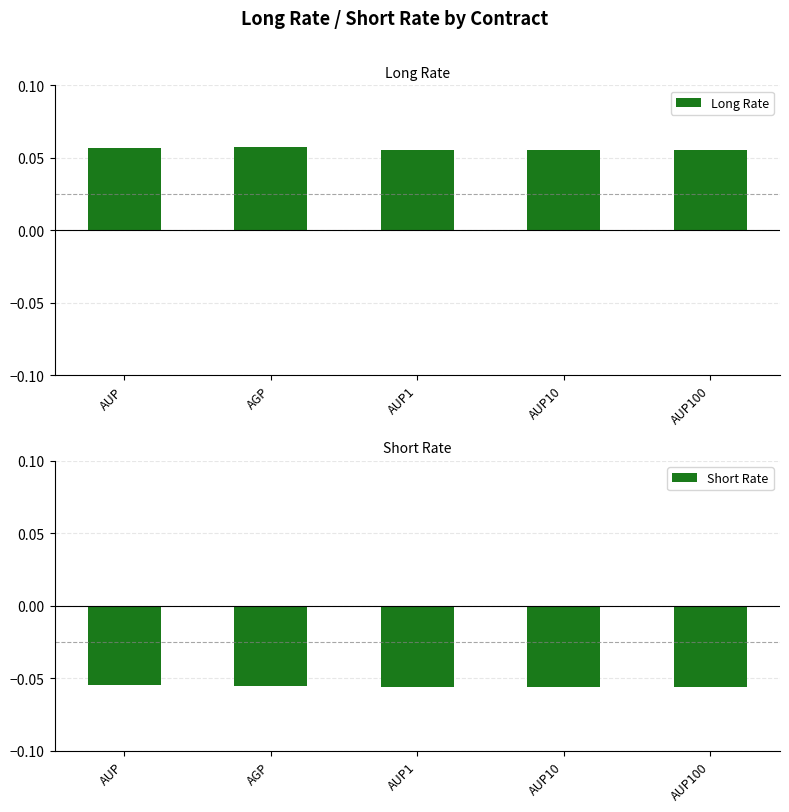

Does the chart contain any negative values?

Yes